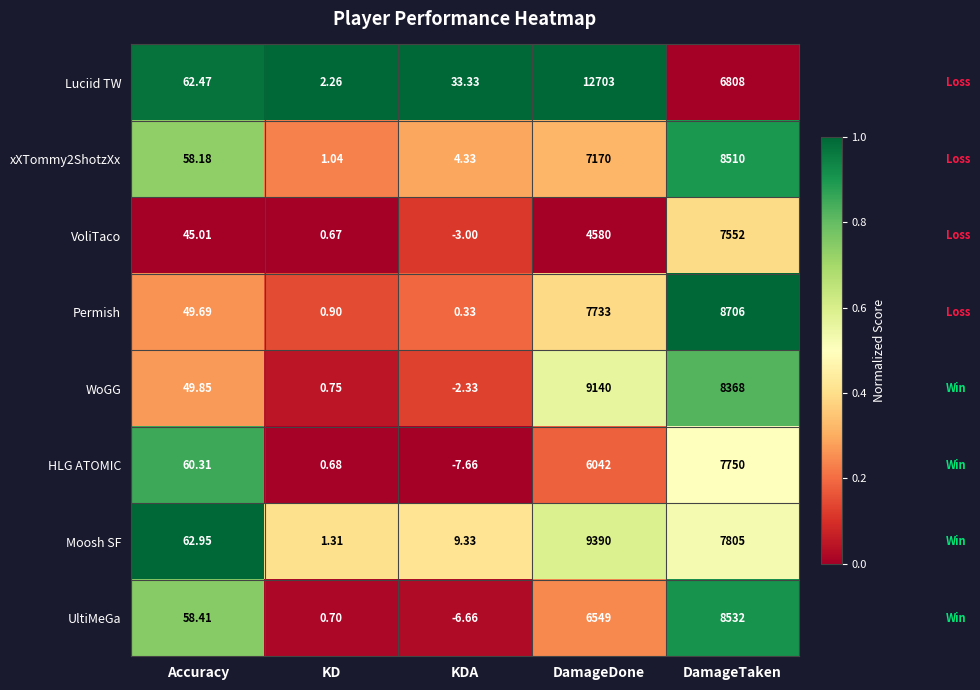

Which series changed the most between Accuracy and DamageDone?

Luciid TW